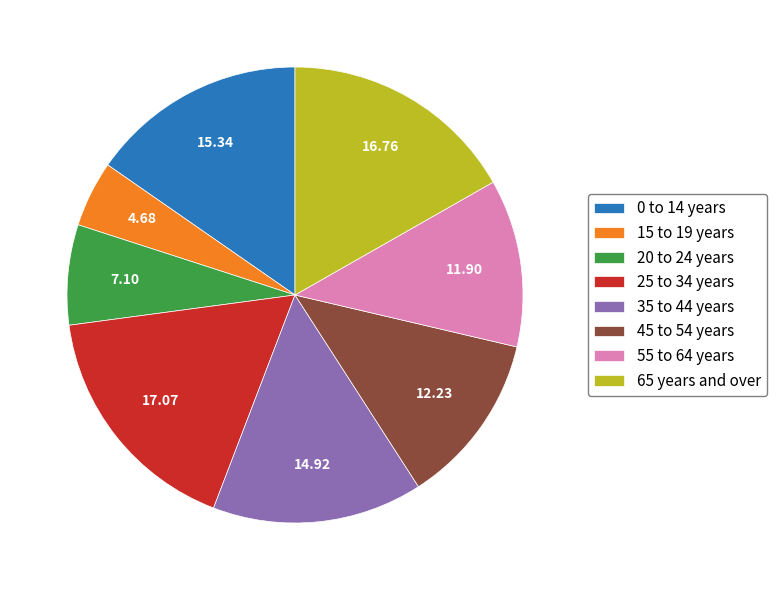

True or false: 45 to 54 years accounts for 12% of the total.

True